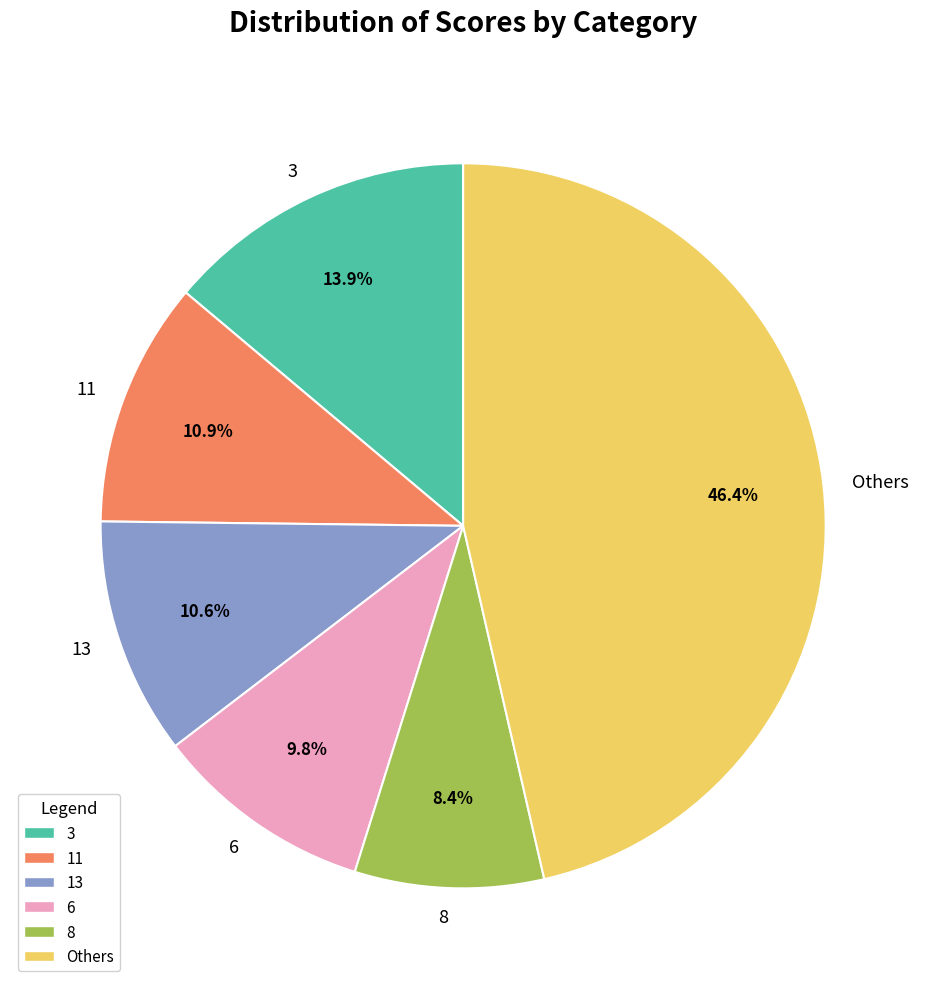

What is the total percentage of 8 and 13?

19.0%